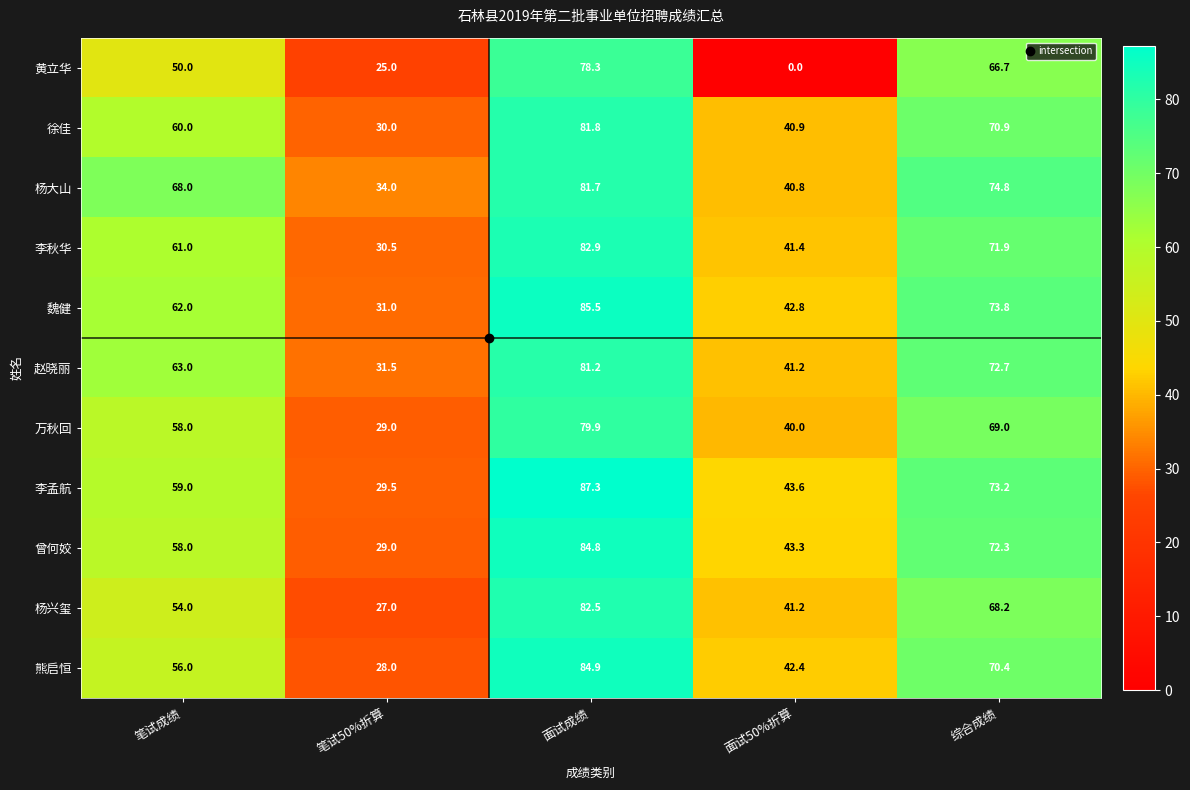

Rank the series by their maximum value, from highest to lowest.

李孟航, 魏健, 熊启恒, 曾何姣, 李秋华, 杨兴玺, 徐佳, 杨大山, 赵晓丽, 万秋回, 黄立华